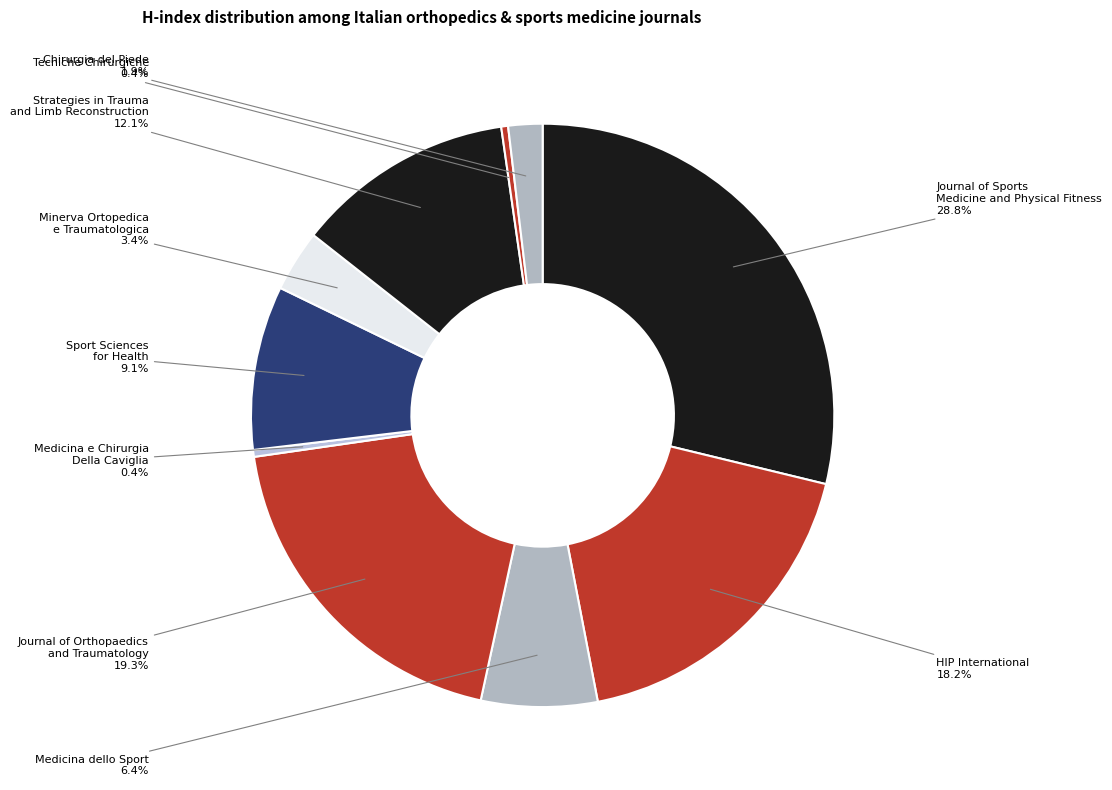

To the nearest percent, what portion does Journal of Orthopaedics and Traumatology represent?

19%